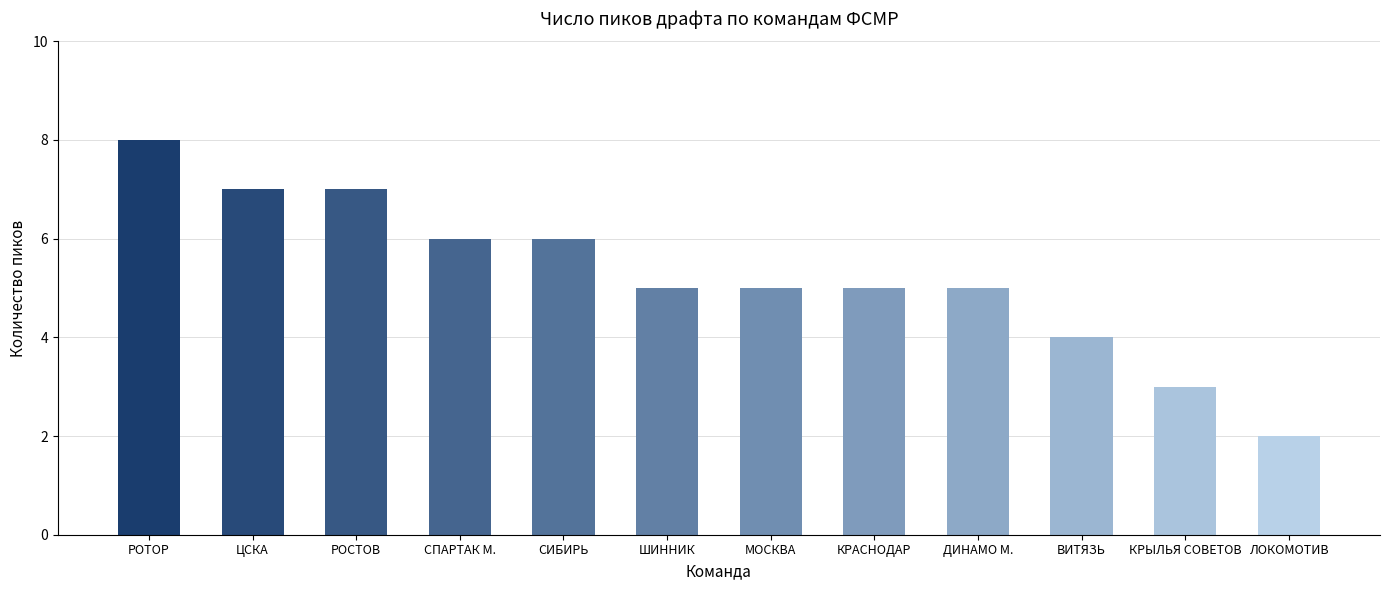

The value at ДИНАМО М. is 5. True or false?

True